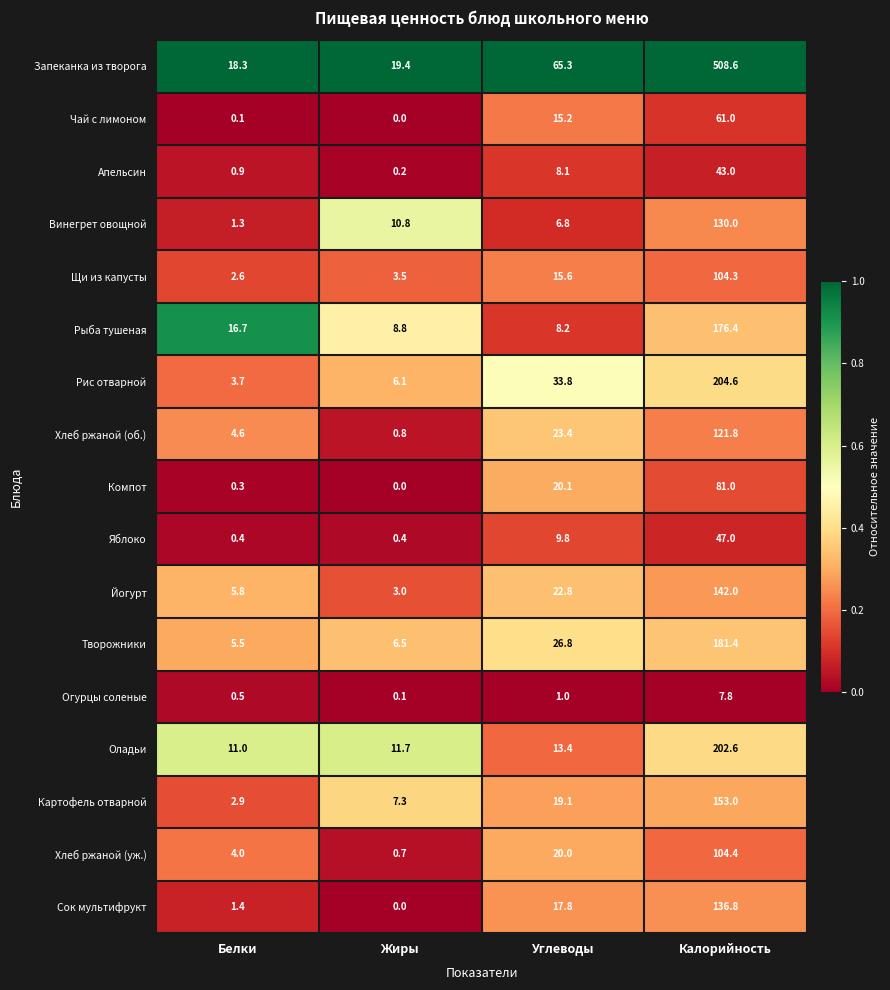

List the series in order of their peak value, lowest first.

Огурцы соленые, Апельсин, Яблоко, Чай с лимоном, Компот, Щи из капусты, Хлеб ржаной (уж.), Хлеб ржаной (об.), Винегрет овощной, Сок мультифрукт, Йогурт, Картофель отварной, Рыба тушеная, Творожники, Оладьи, Рис отварной, Запеканка из творога